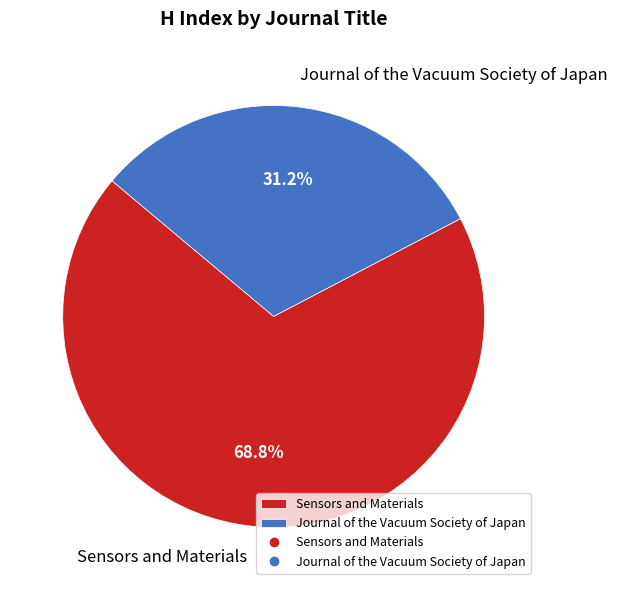

What percentage is the Sensors and Materials slice, to the nearest percent?

69%